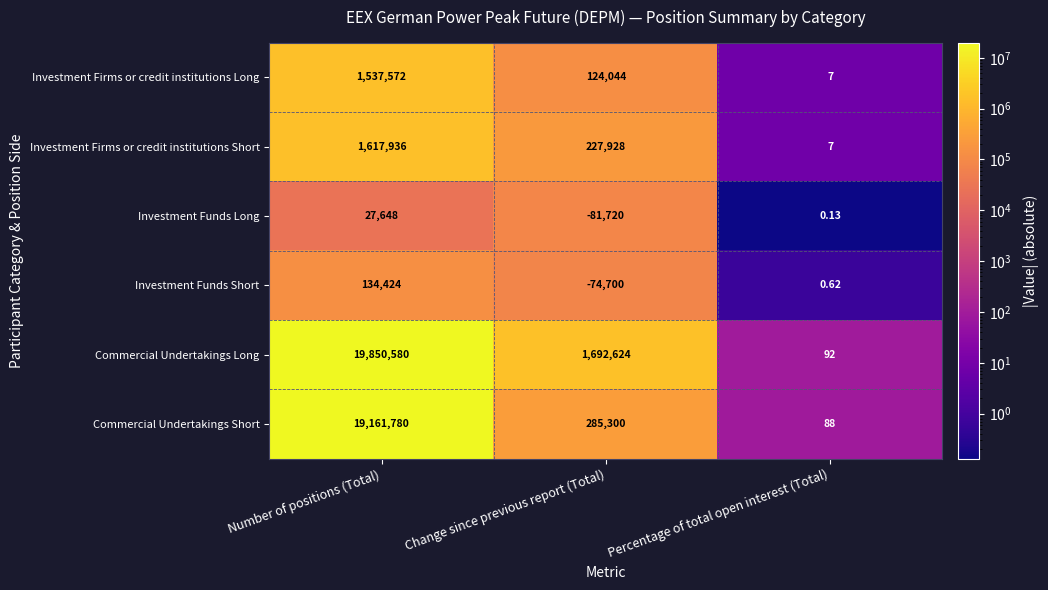

Where does the Investment Firms or credit institutions Short series first go above 227928?

Number of positions (Total)